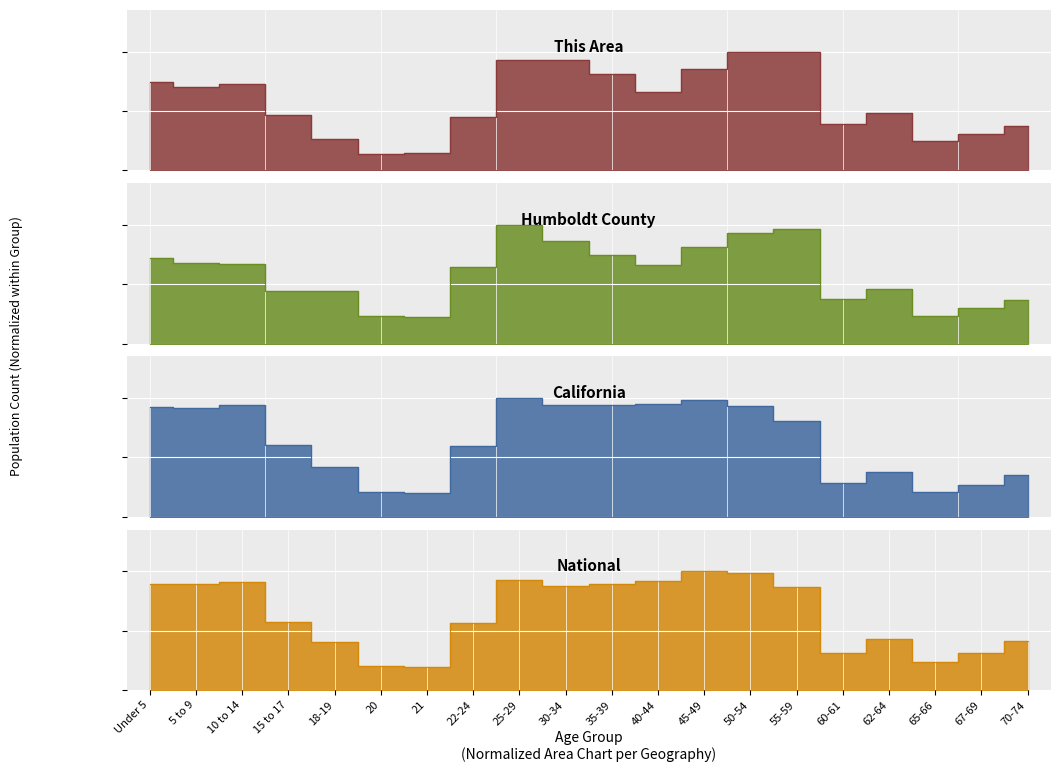

What is the difference between the second highest and second lowest values in the National series?

0.8